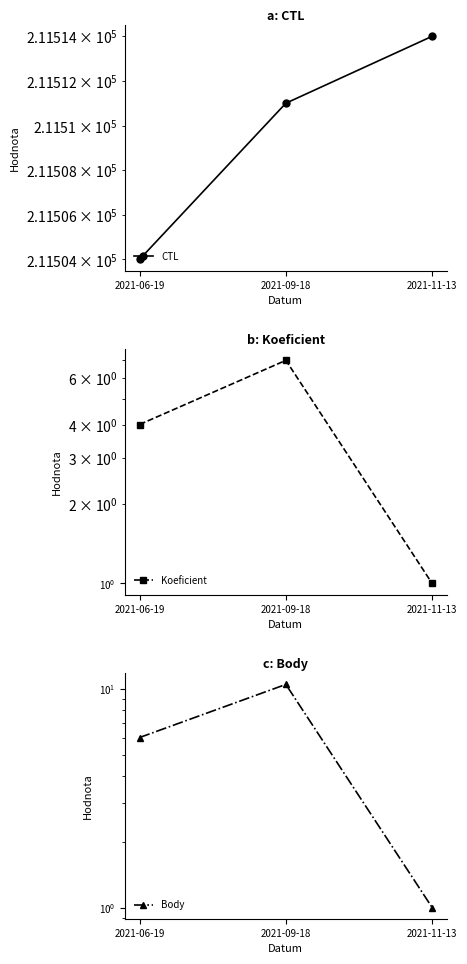

What is the label of the 1st point from the left?

2021-06-19